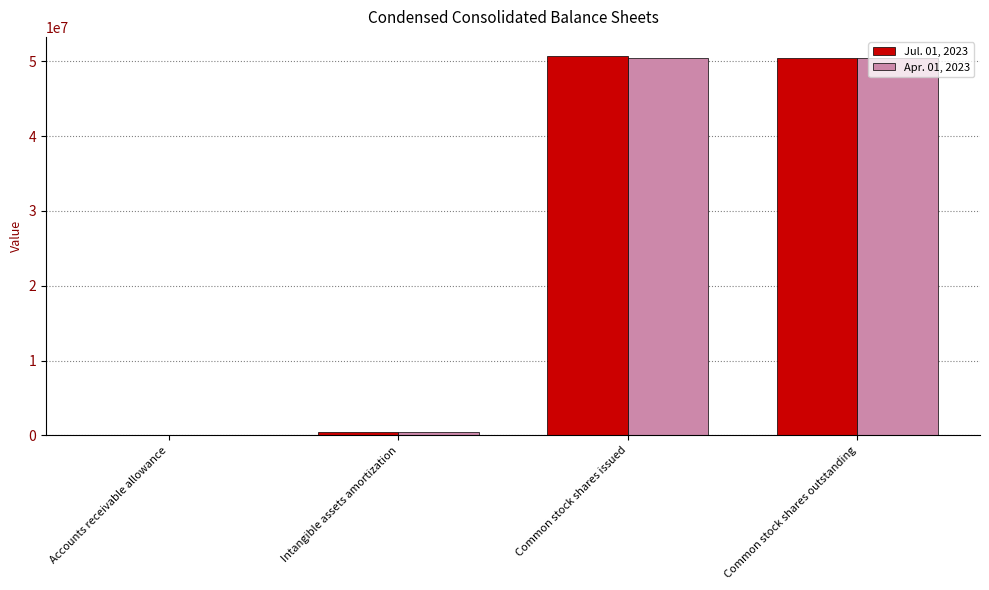

Are the bars horizontal?

No